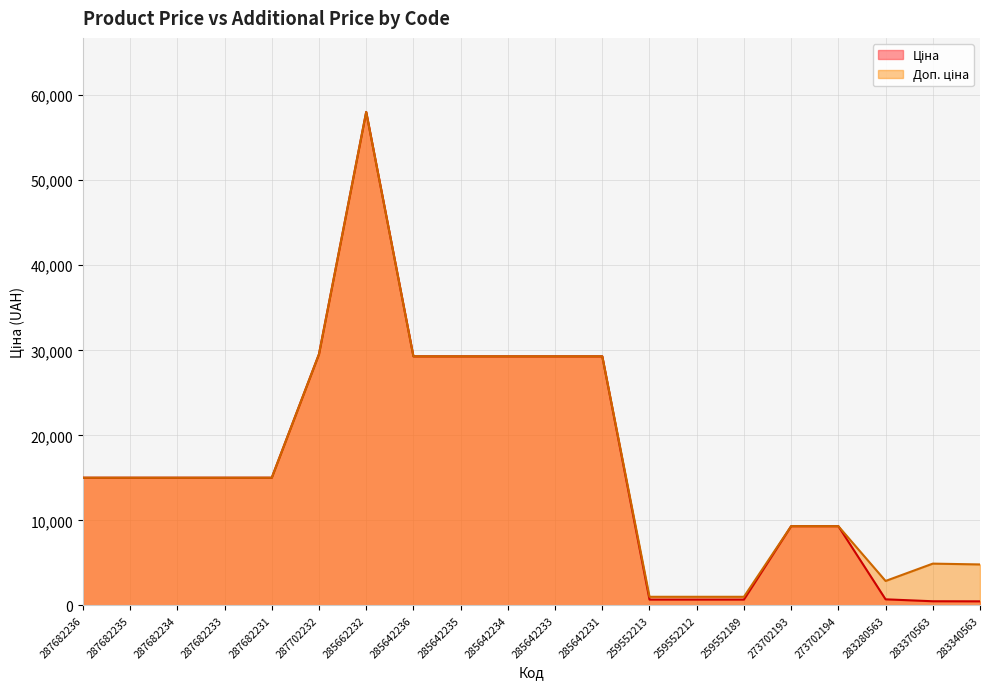

Where is the first local minimum for Доп. ціна?

283280563